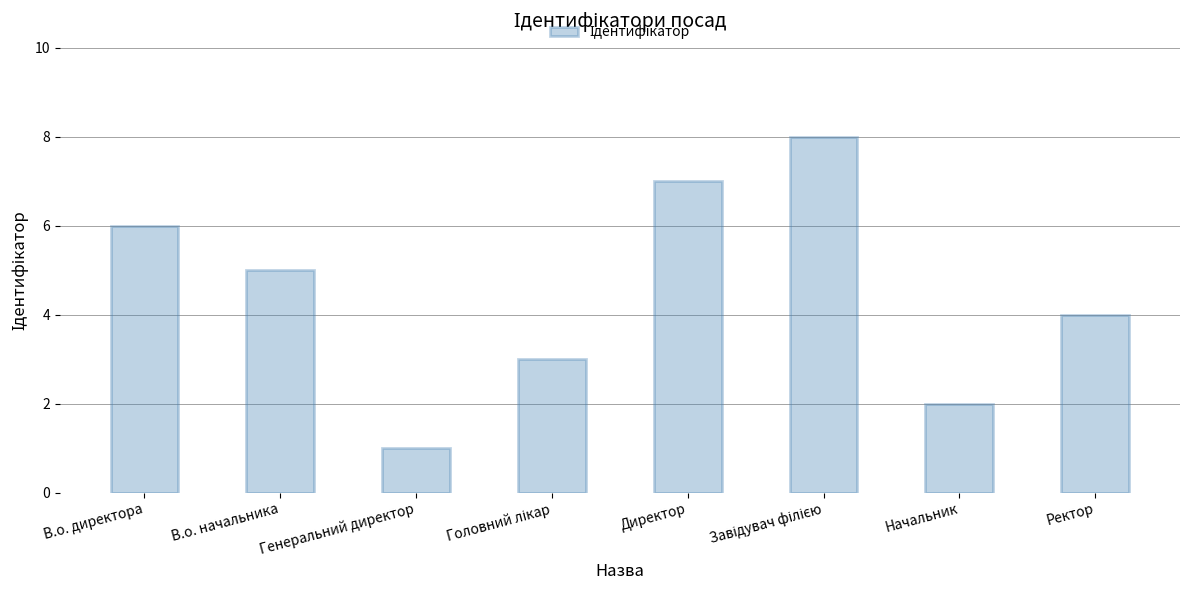

What is the difference between the values at Директор and Генеральний директор?

6